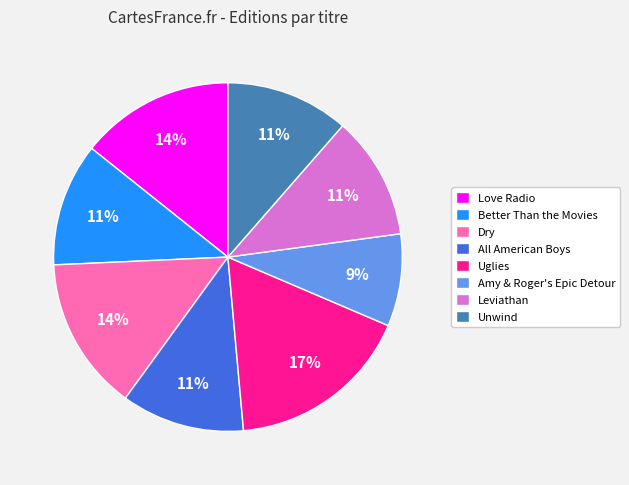

Is it true that Dry is 14% of the pie?

True